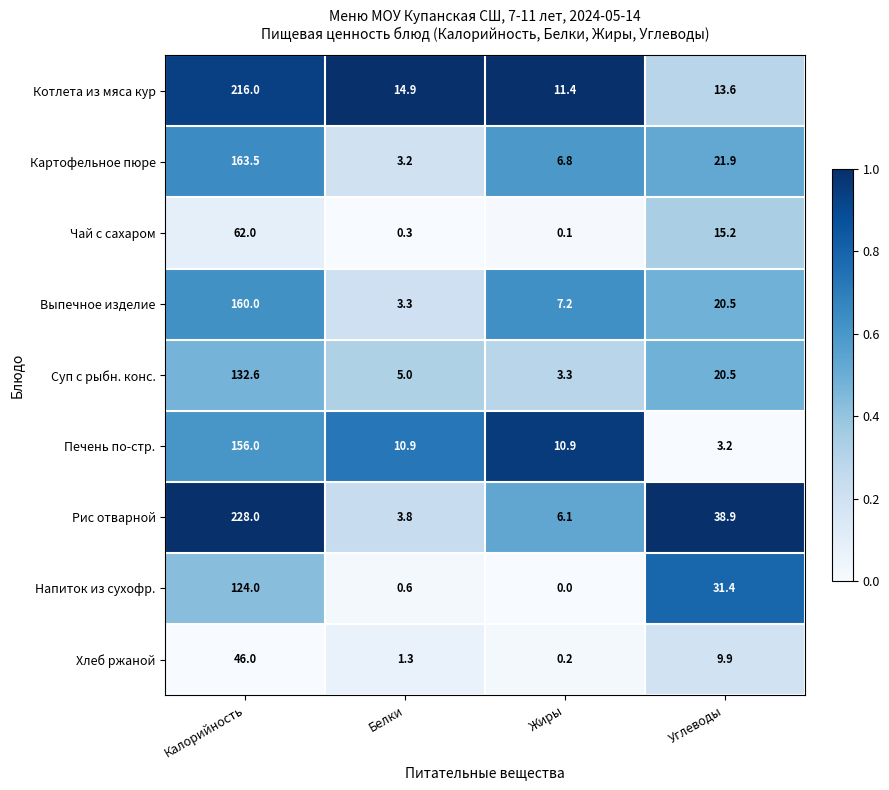

What is the difference between the maximum and minimum values in the Рис отварной series?

224.2